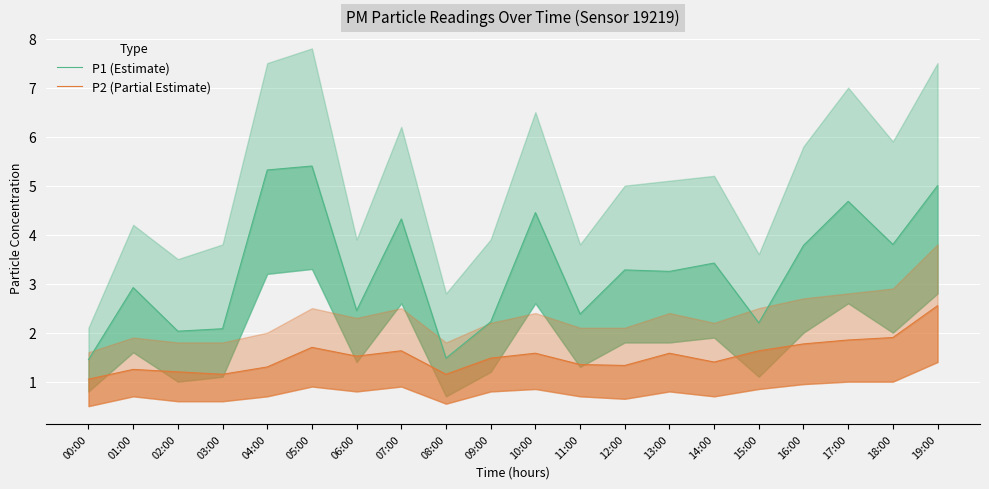

What is the sum of the P1 (Estimate) values at 00:00 and 16:00?

5.2